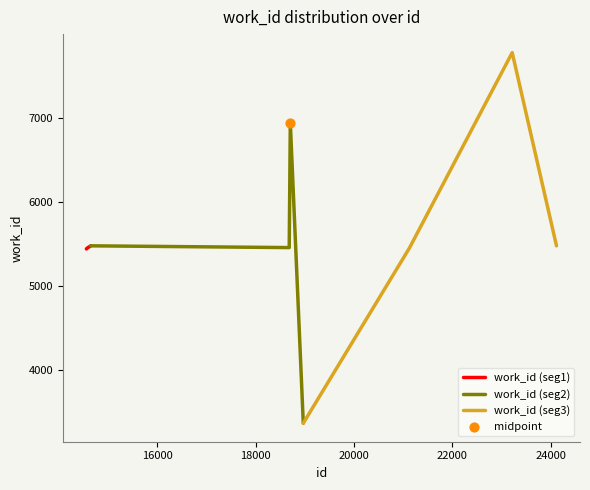

What is the lowest value of the work_id (seg1) series?

5442